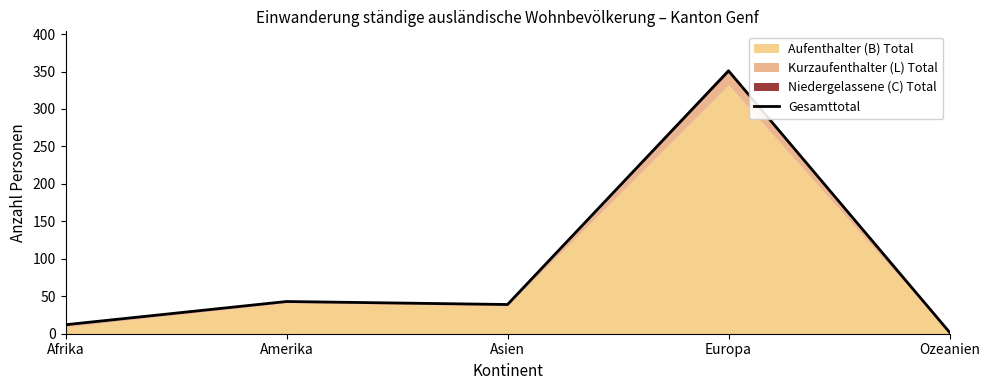

Rank the categories by value from lowest to highest.

Ozeanien, Afrika, Asien, Amerika, Europa